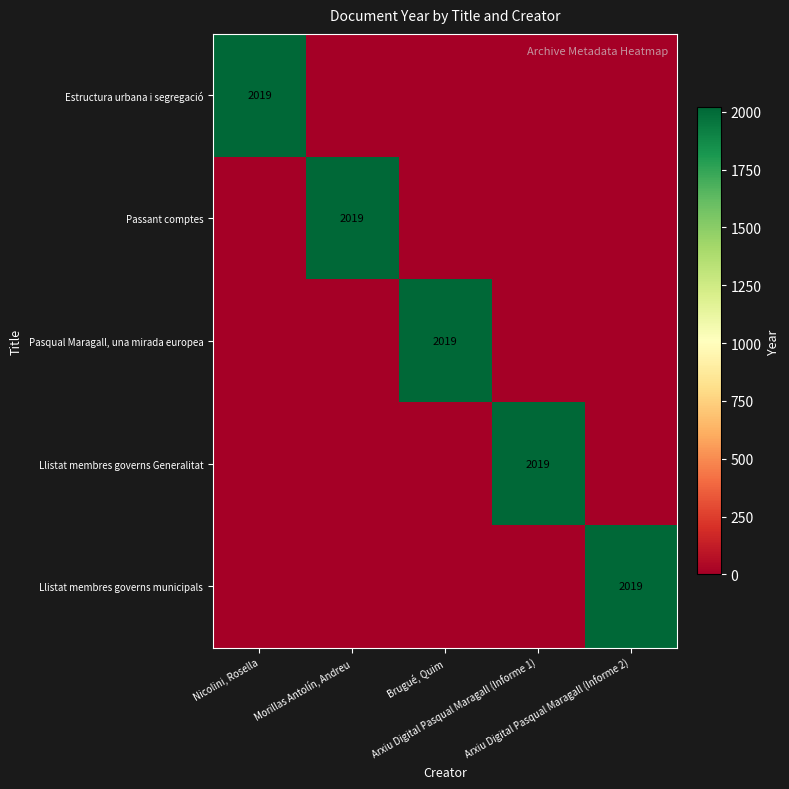

Which series changed the most between Brugué, Quim and Arxiu Digital Pasqual Maragall (Informe 2)?

Pasqual Maragall, una mirada europea